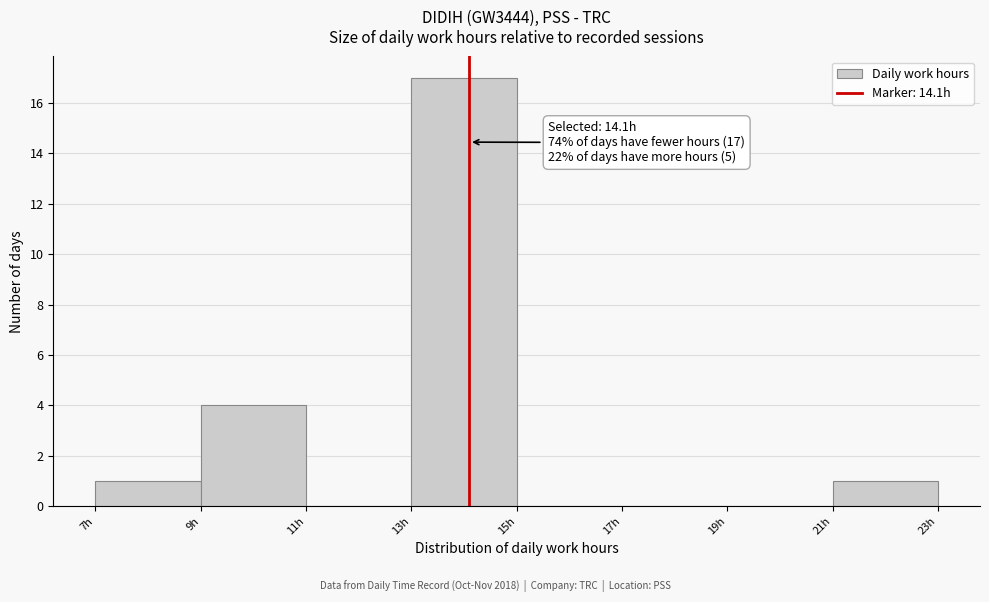

Over which range of the x-axis is the bar tallest?

13 to 15